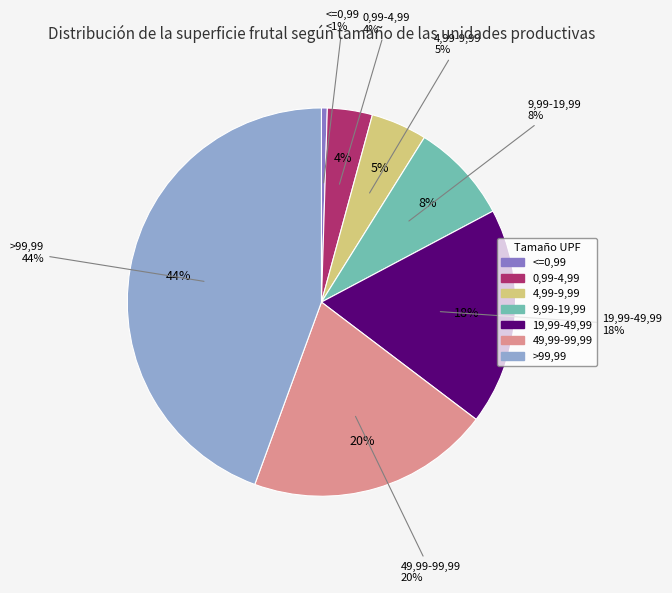

What portion of the pie excludes Mayor 4,99 y menor o igual 9,99?

95.3%